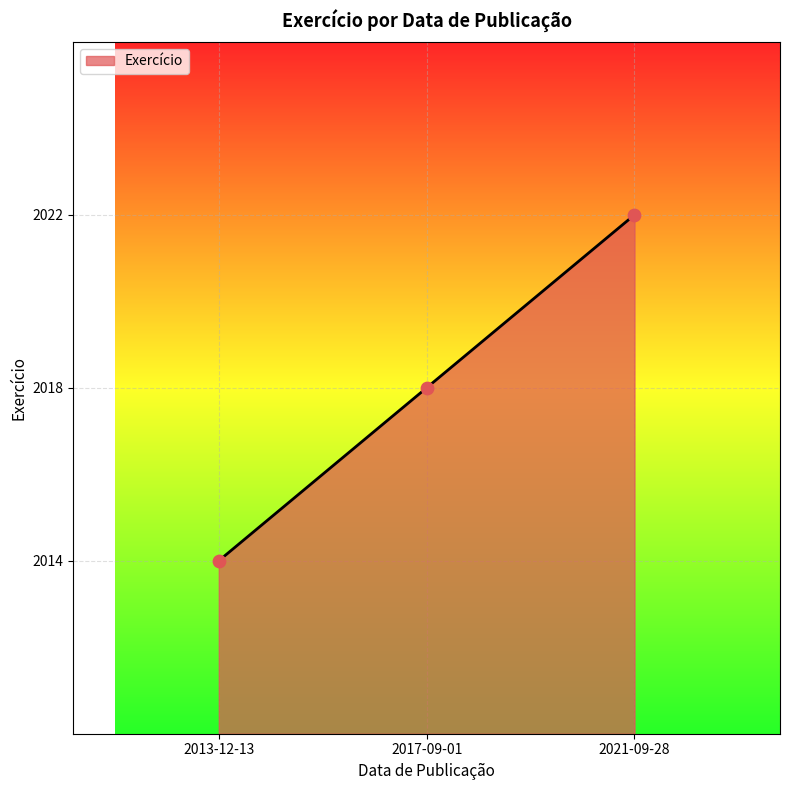

Approximately how many times larger is the value at 2017-09-01 compared to 2013-12-13?

1.0